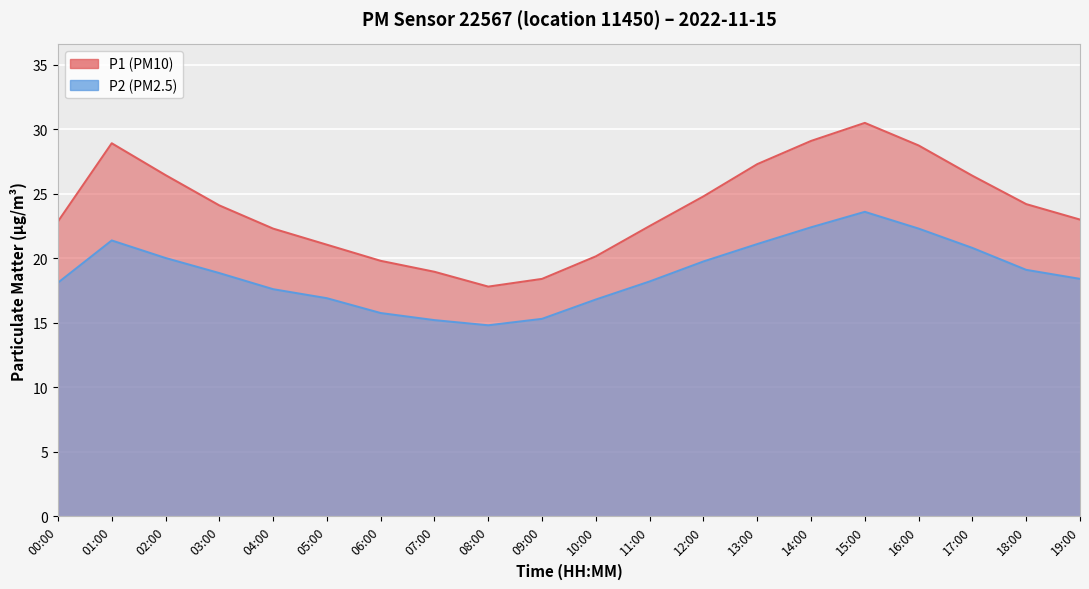

At which category does P2 reach its first local valley?

08:00